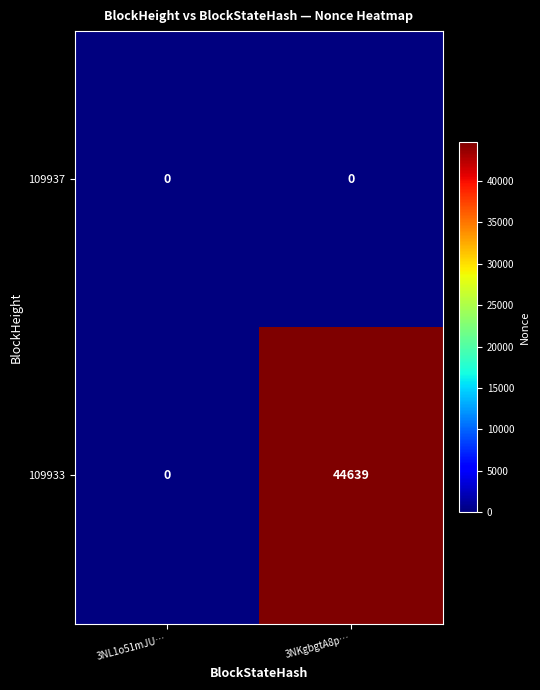

At how many categories does at least one series exceed 16310?

1